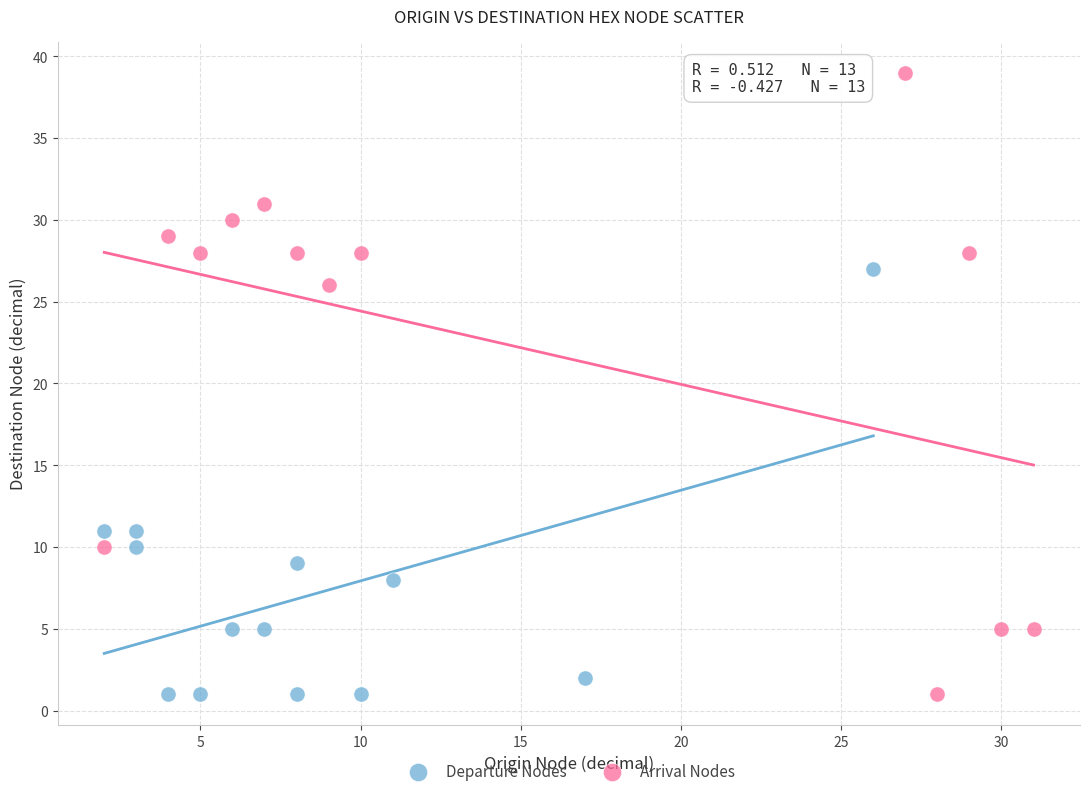

Which series has the largest Y range (max minus min)?

Arrival Nodes